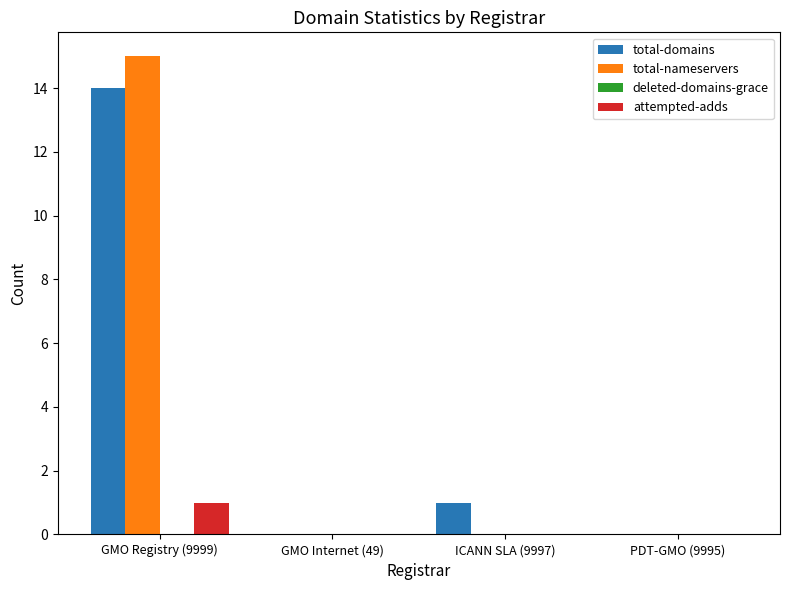

Which series changed the most between GMO Registry (9999) and ICANN SLA (9997)?

total-nameservers